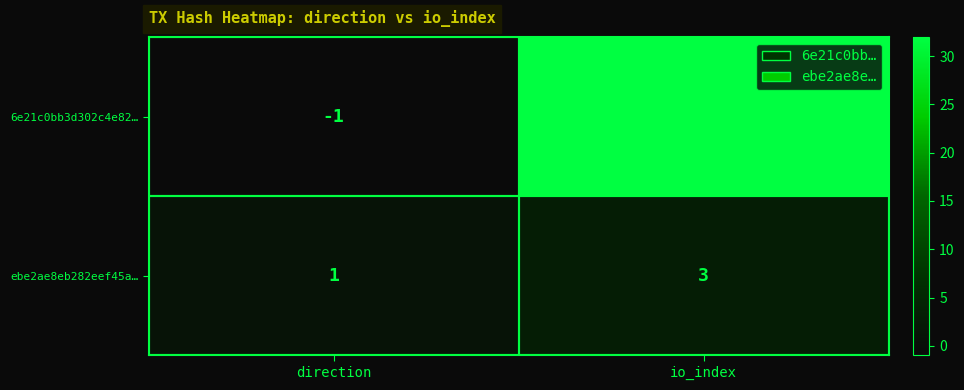

What is the difference between the maximum and minimum values in the 6e21c0bb3d302c4e82… series?

33